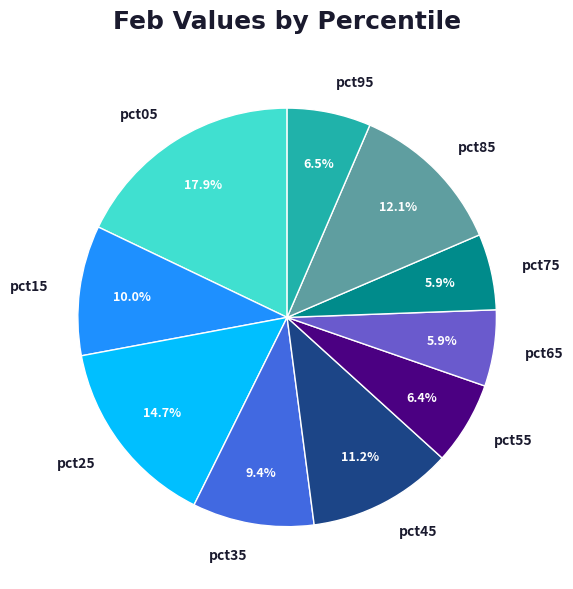

Which slice is the largest?

pct05